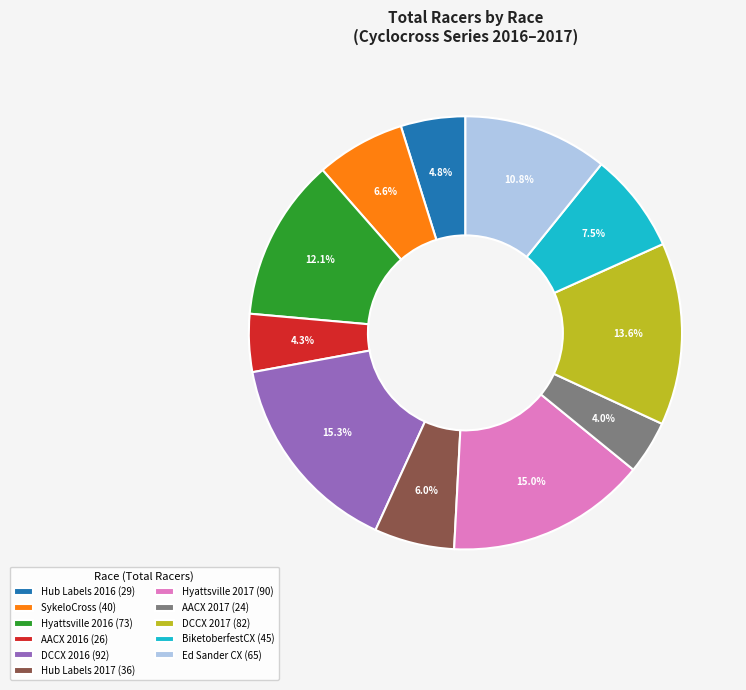

Approximately how many times larger is the value at DCCX 2016 (92) compared to Hyattsville 2017 (90)?

1.0